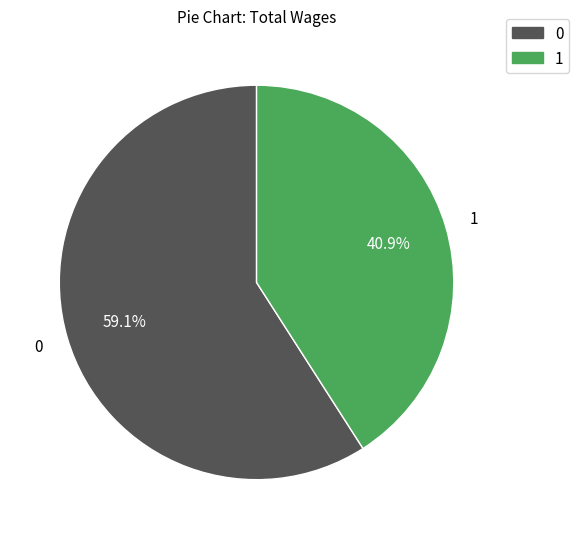

Rank the categories by value from highest to lowest.

0, 1